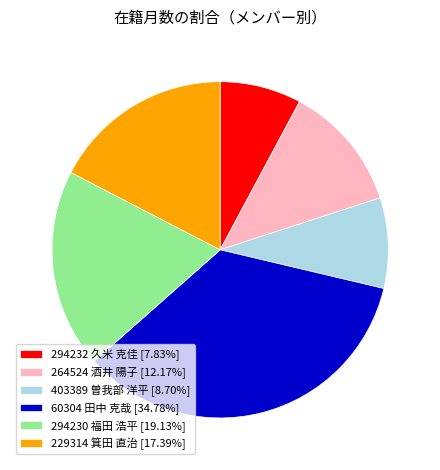

Does any single category account for the majority?

No